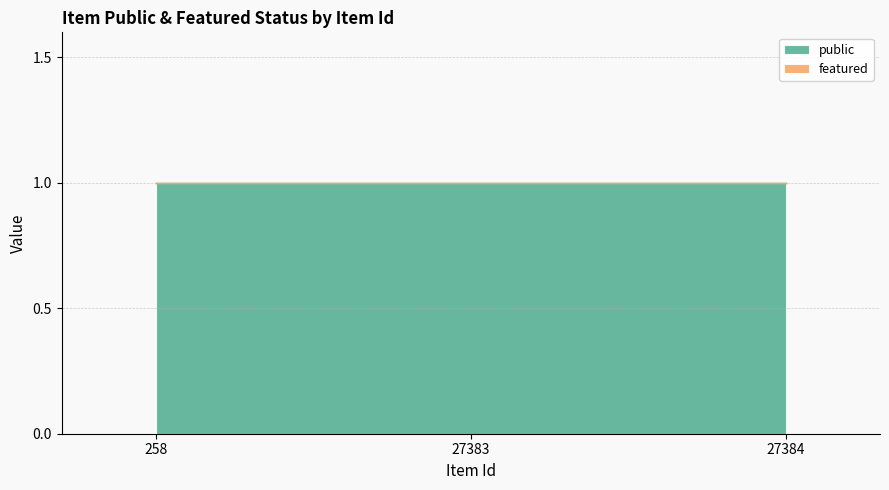

How many distinct data groups are displayed?

2